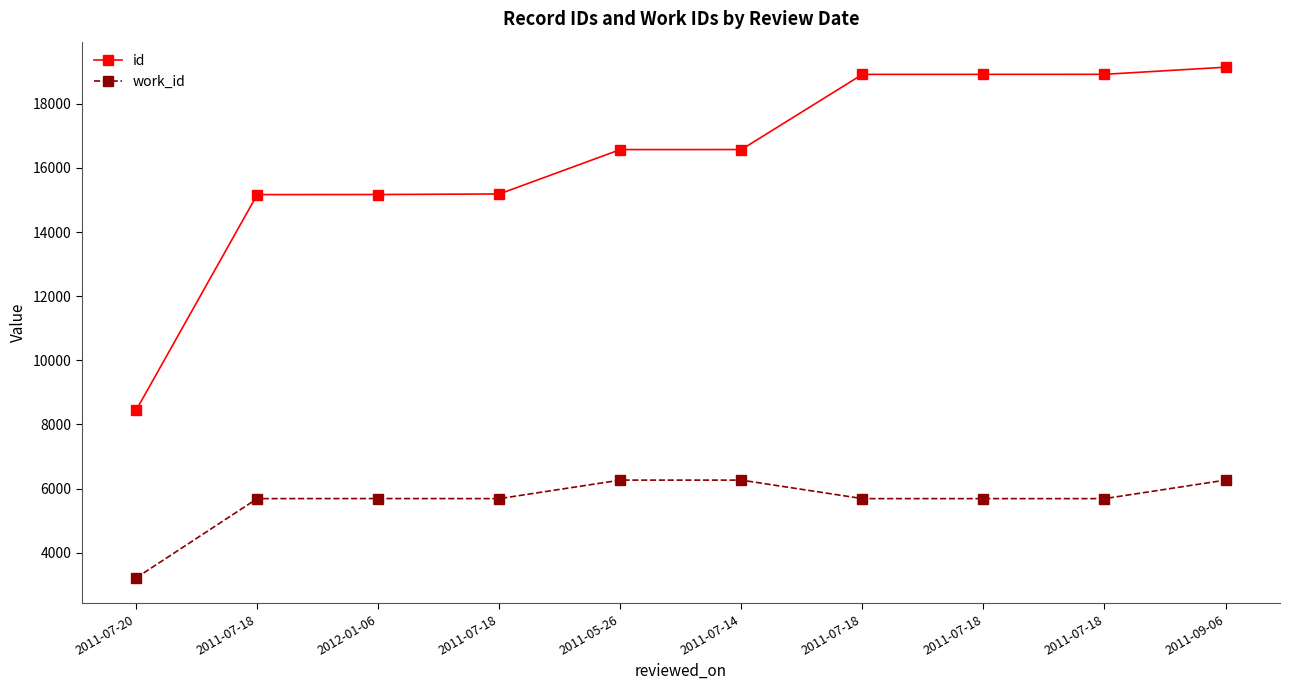

Reading left to right, list all the values displayed in this chart.

id: 2011-07-20=8446	2011-07-18=15167	2012-01-06=15170	2011-07-18=15187	2011-05-26=16571	2011-07-14=16572	2011-07-18=18916	2011-07-18=18917	2011-07-18=18918	2011-09-06=19140
work_id: 2011-07-20=3216	2011-07-18=5687	2012-01-06=5689	2011-07-18=5687	2011-05-26=6264	2011-07-14=6264	2011-07-18=5687	2011-07-18=5687	2011-07-18=5687	2011-09-06=6264